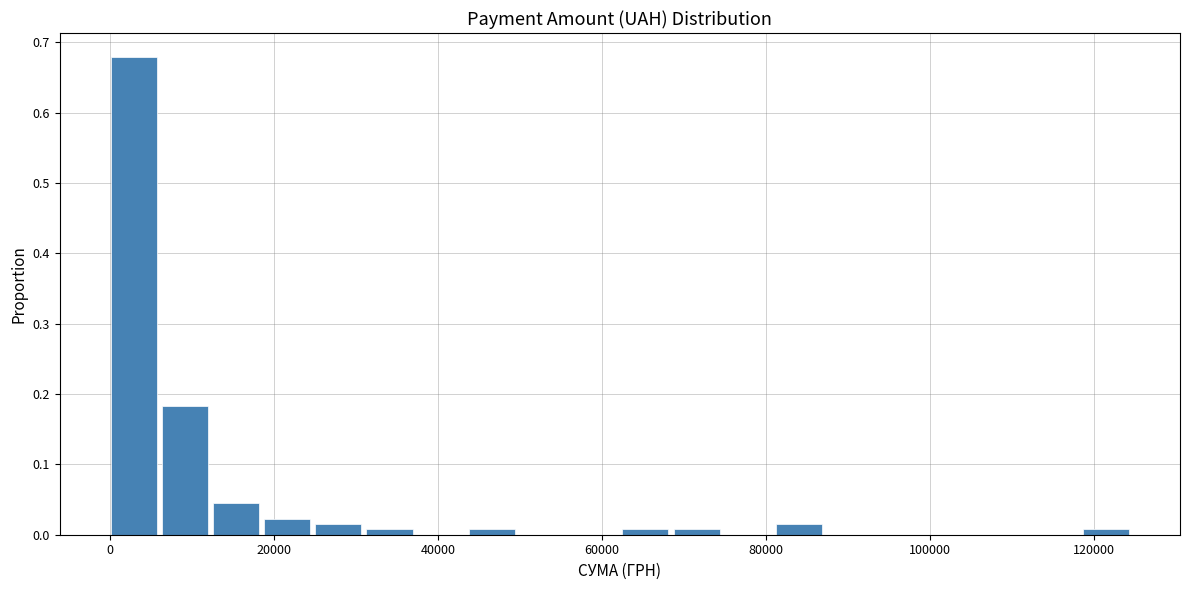

Read against the x-axis, roughly where is the centre of the tallest bar?

2000